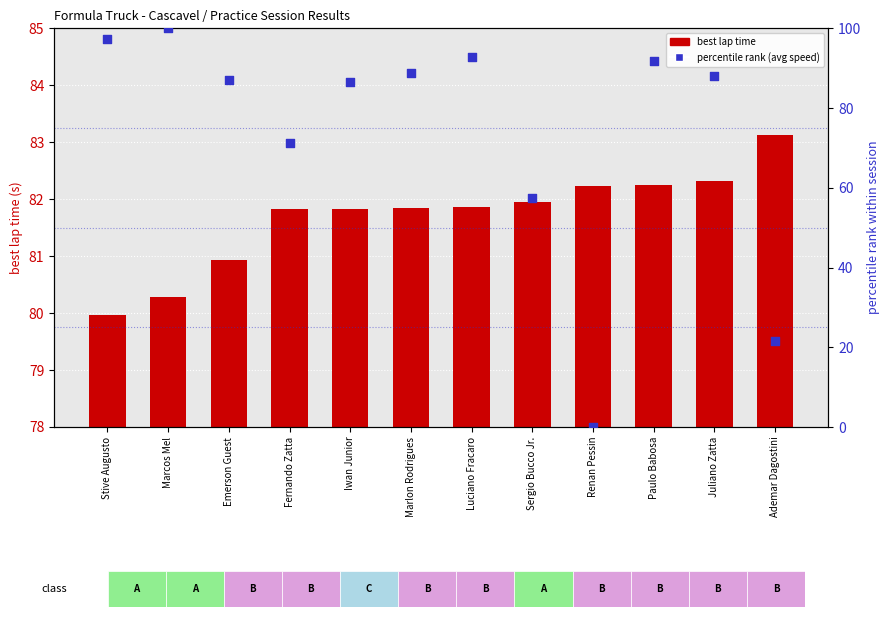

What are all the series names shown in the legend?

best lap time, percentile rank (avg speed)